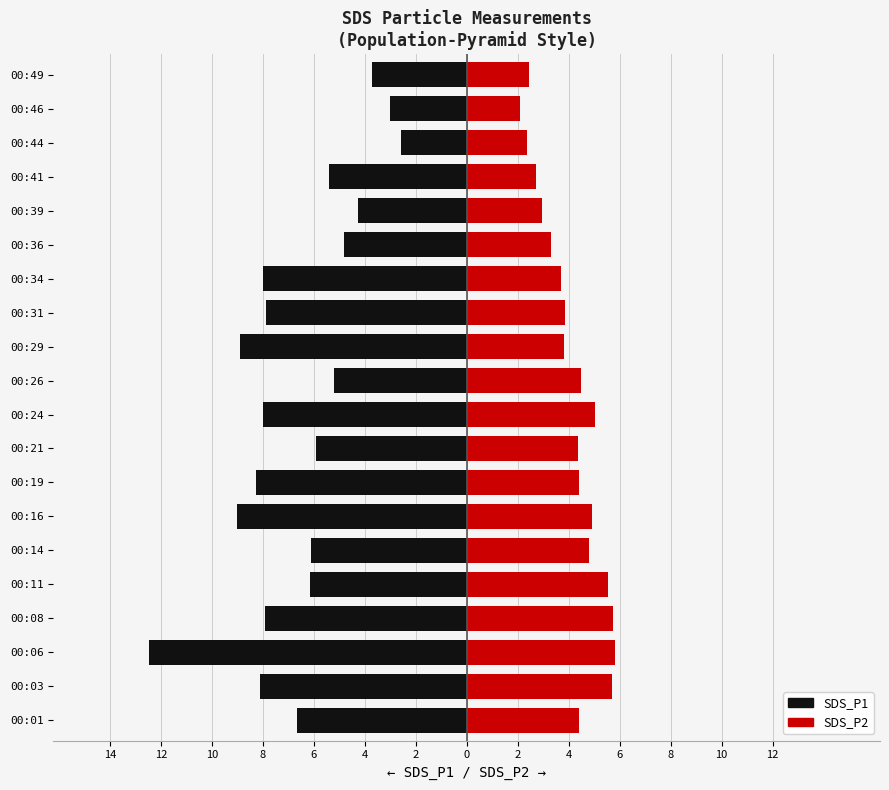

True or false: SDS_P1 has a value of -1.8 at 00:34.

False